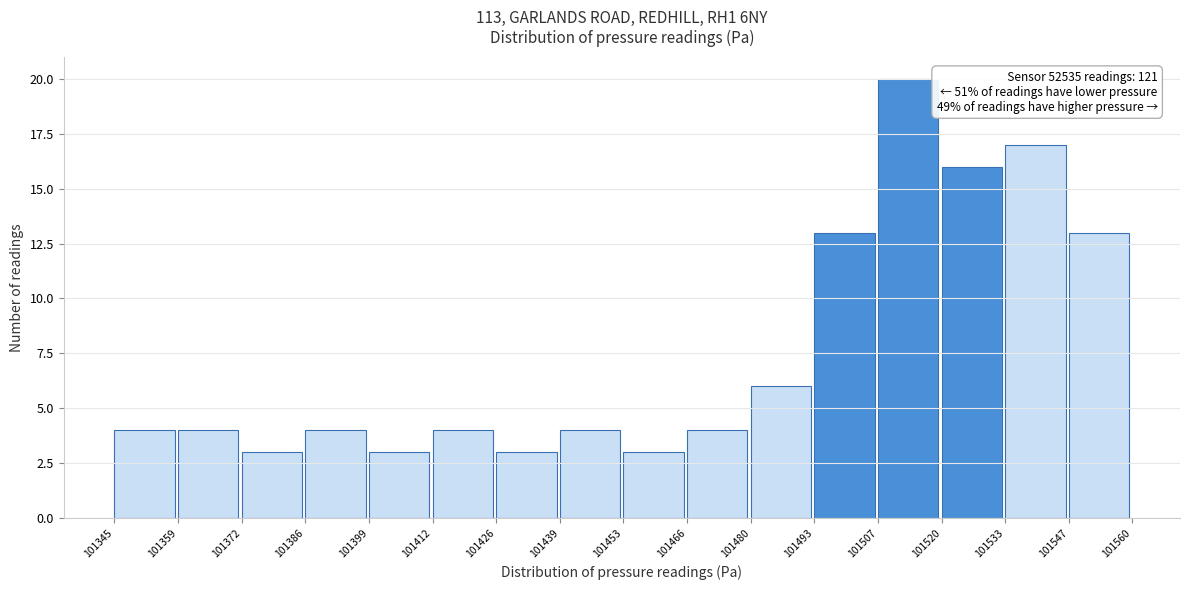

Over which range of the x-axis is the bar tallest?

101507 to 101520